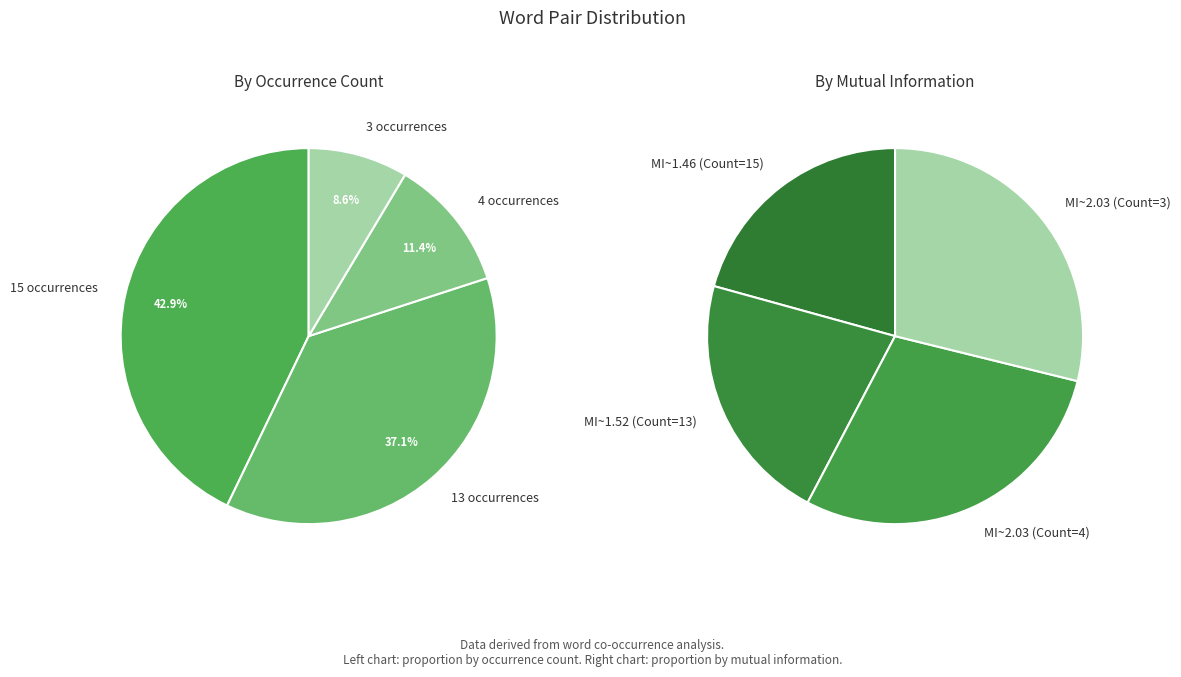

Does Count=3 account for over 50% of the chart?

No